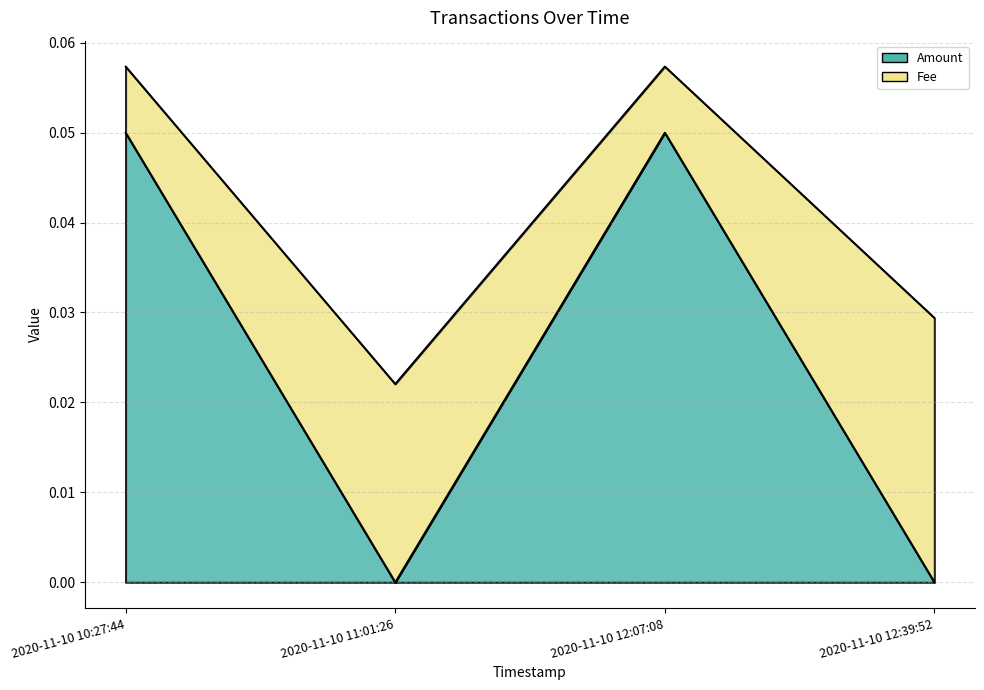

Count the values in the range 0 to 1.

4